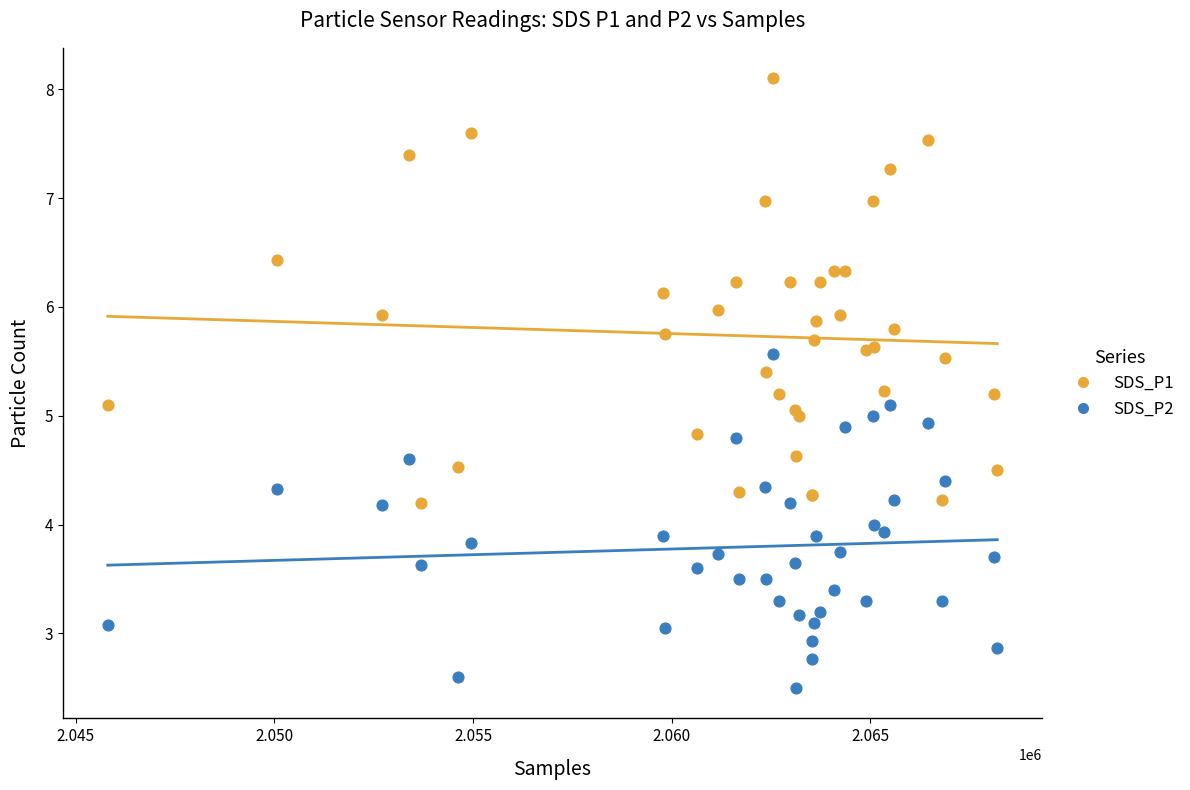

What is the X range (max minus min) for the scatter plot?

22397.0